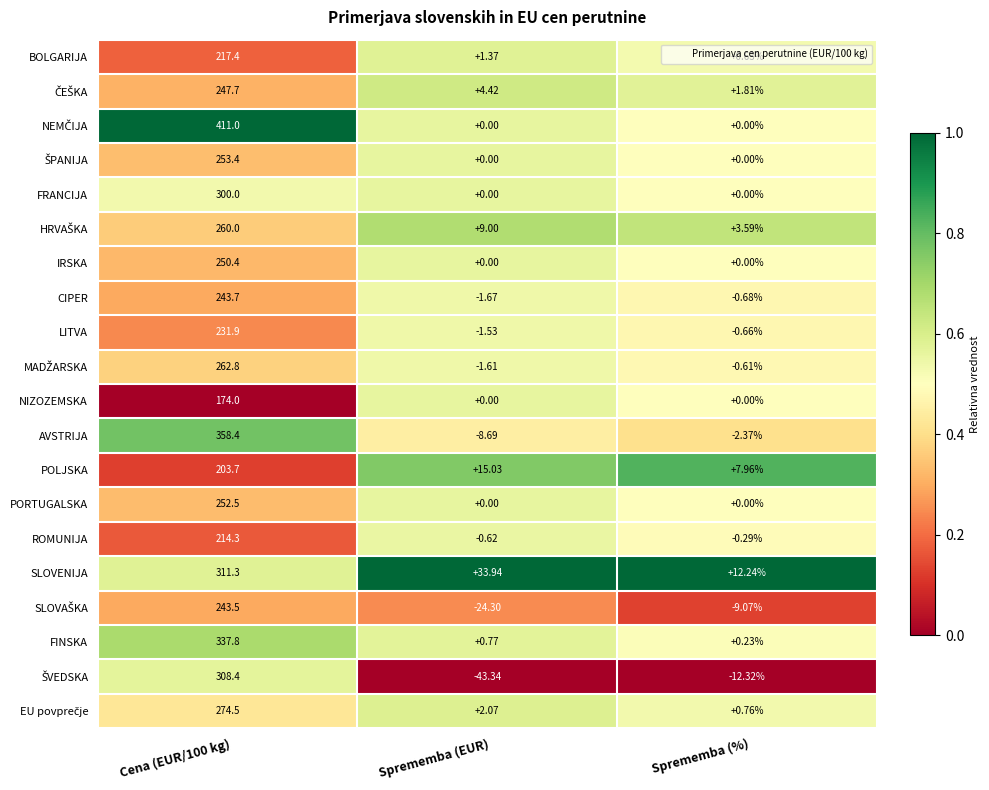

Where is POLJSKA nearest to the value 105?

Sprememba (EUR)